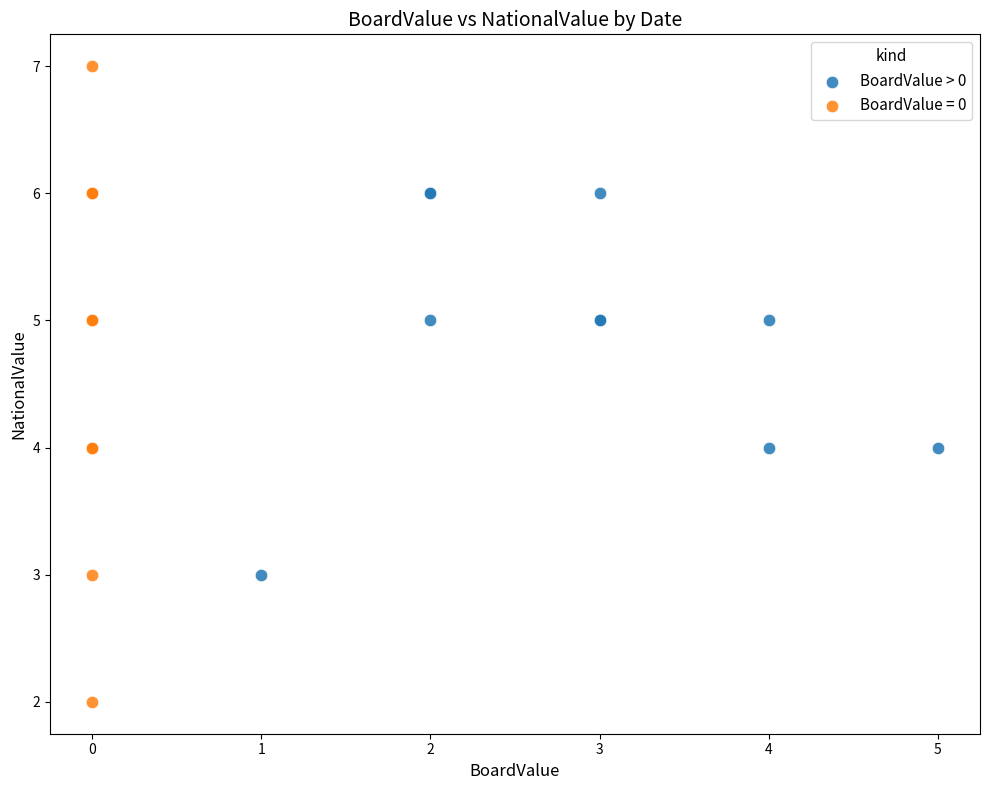

Which series has the largest Y range (max minus min)?

BoardValue = 0